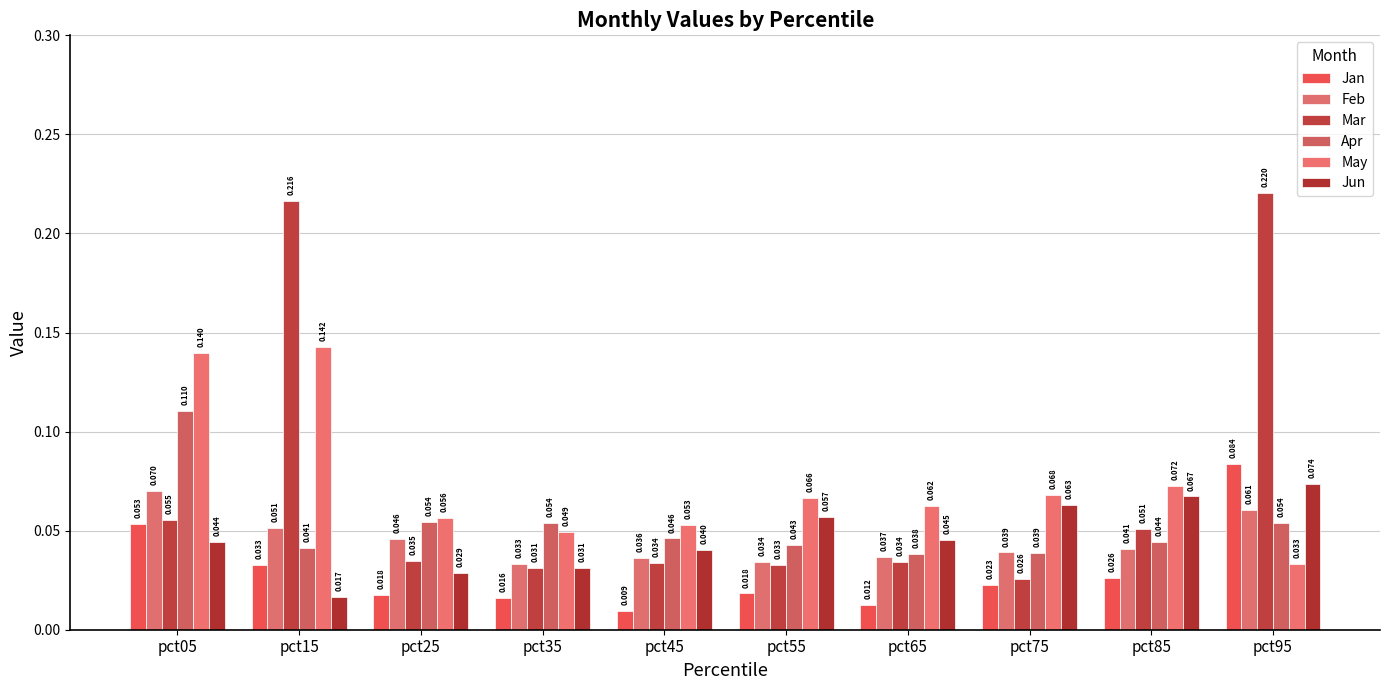

How many groups of bars are there?

10